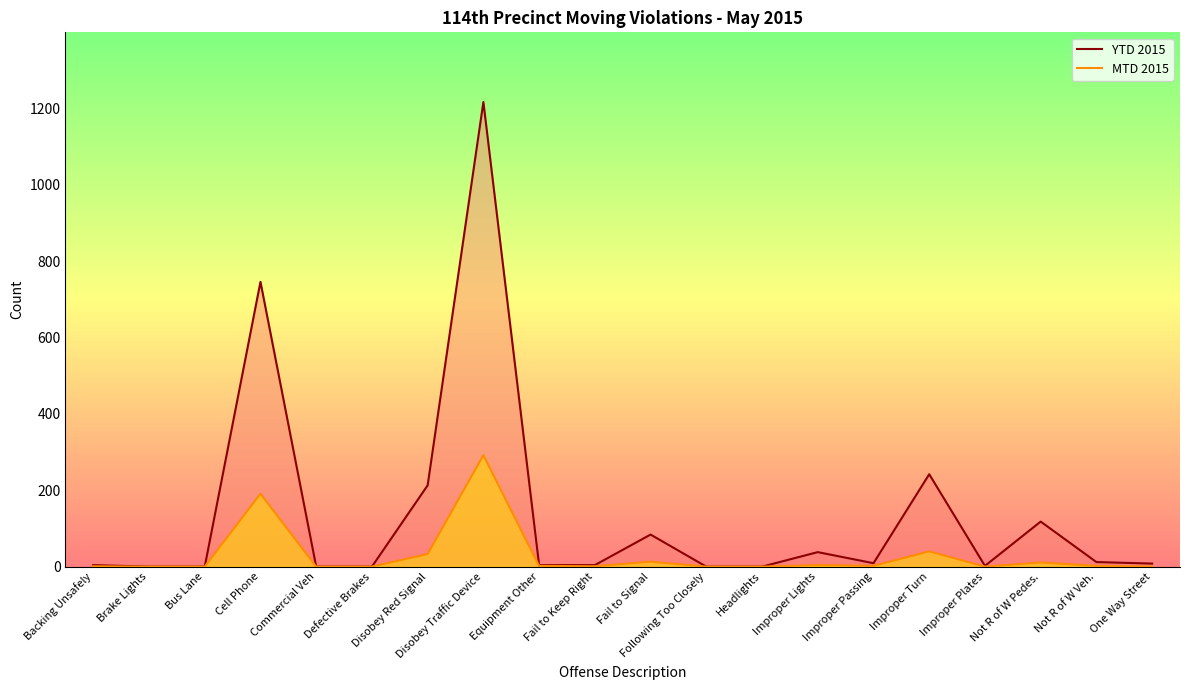

Is the value of MTD 2015 at Fail to Keep Right greater than the value of YTD 2015 at Headlights?

Yes